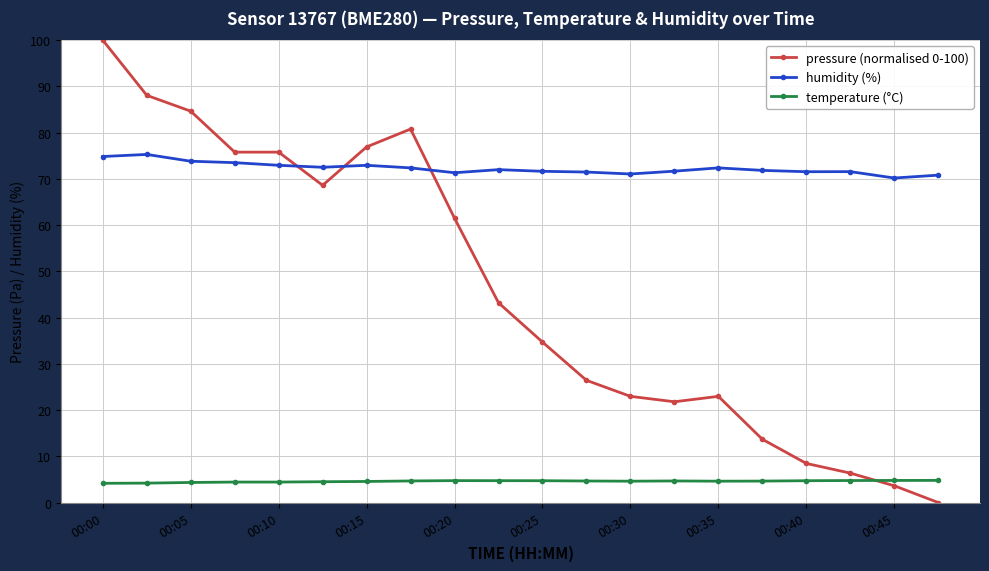

What is the sum of all pressure (normalised 0-100) values?

916.3